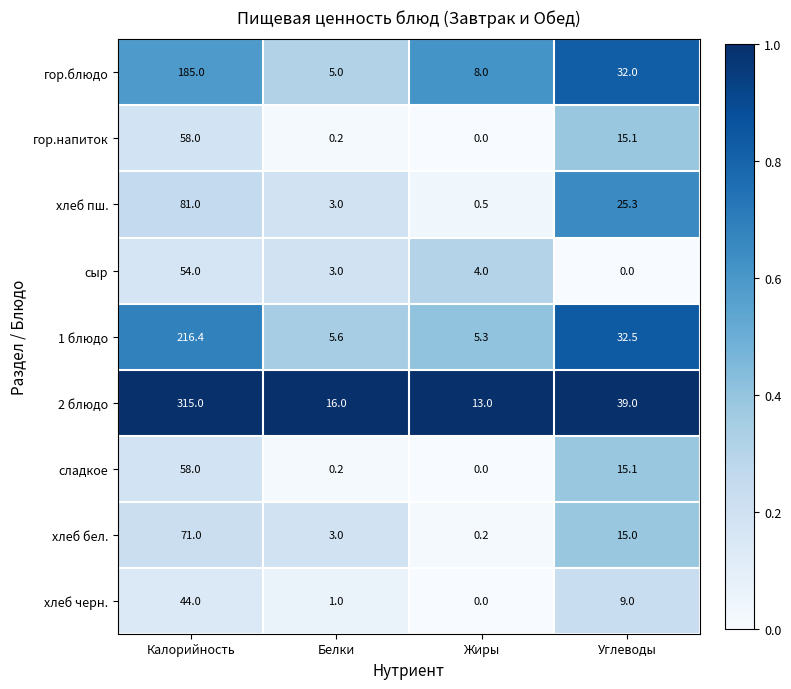

At which category is the sum across all series the highest?

Калорийность